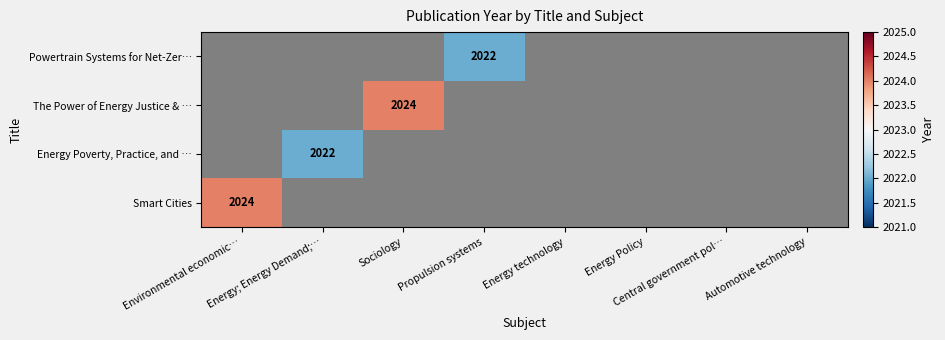

How many values in The Power of Energy Justice & … are above zero?

1